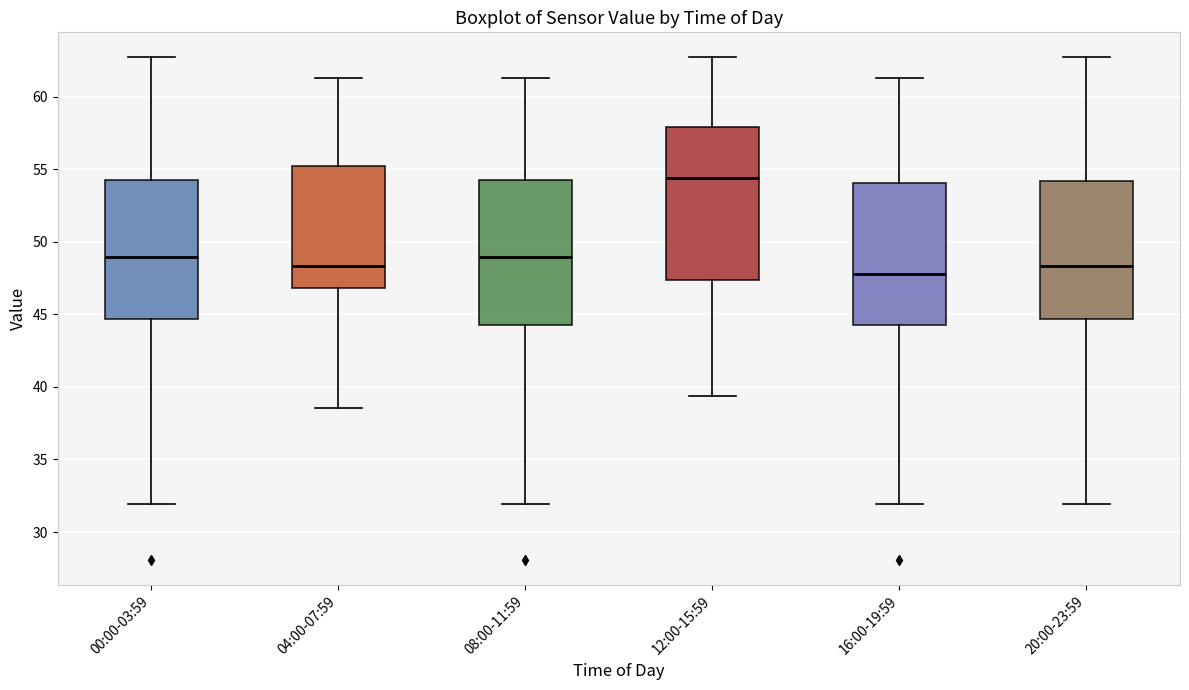

Where is the lower edge of the box for 12:00-15:59 on the y-axis? The values are not printed on the chart, so give them approximately, as read against the axis.

47.5